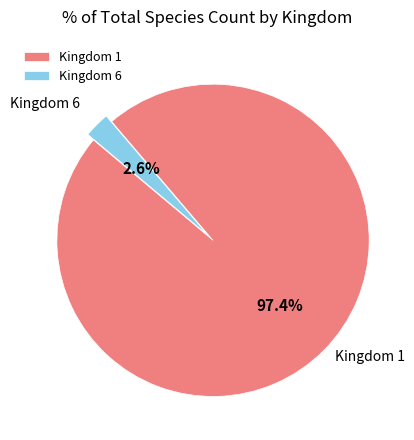

What portion of the pie excludes Kingdom 6?

97.4%